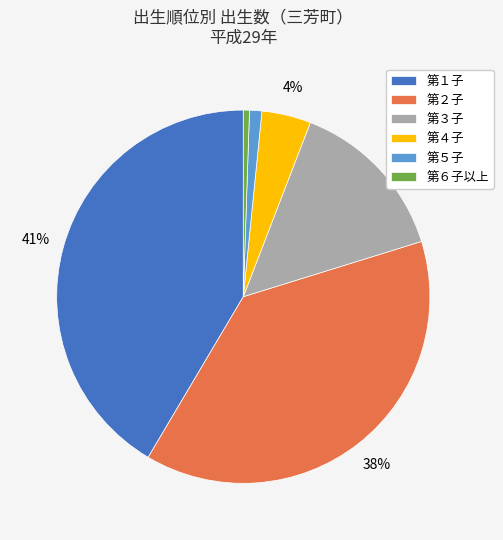

Combined, do 第２子 and 第５子 account for over 50%?

No